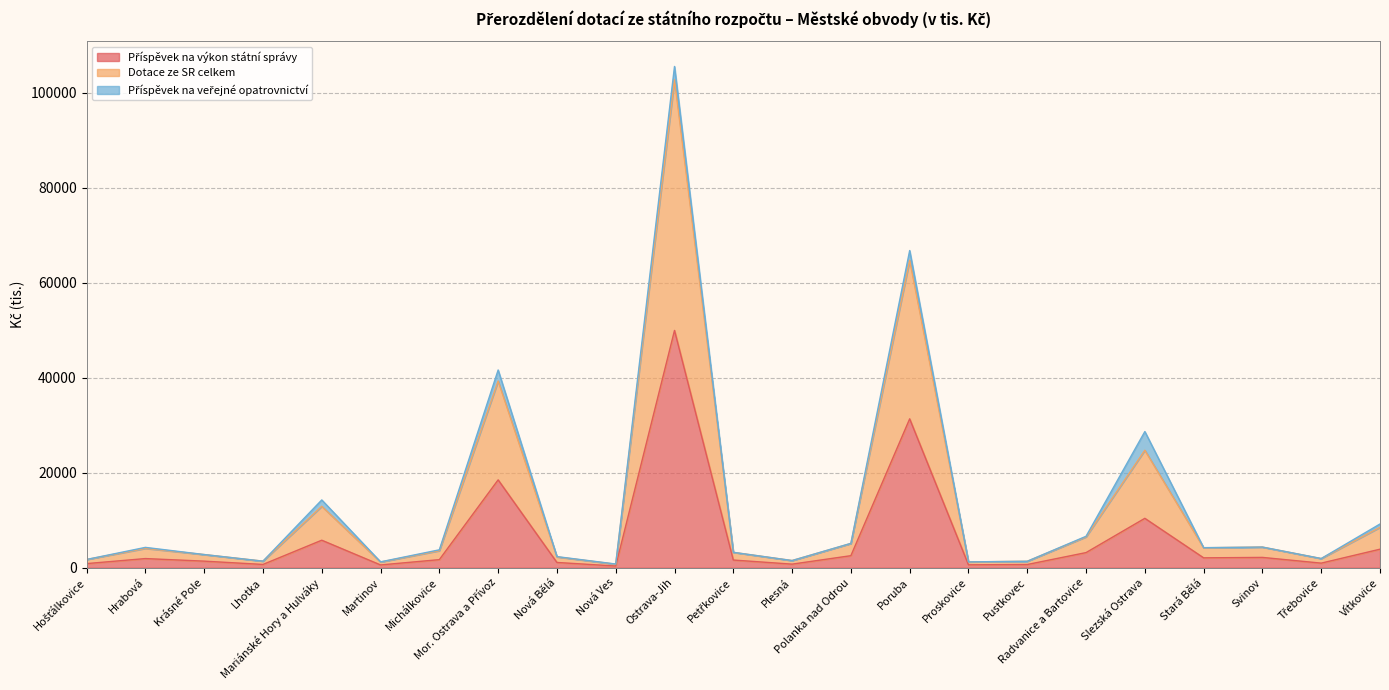

What is the label of the 11th point from the right?

Plesná